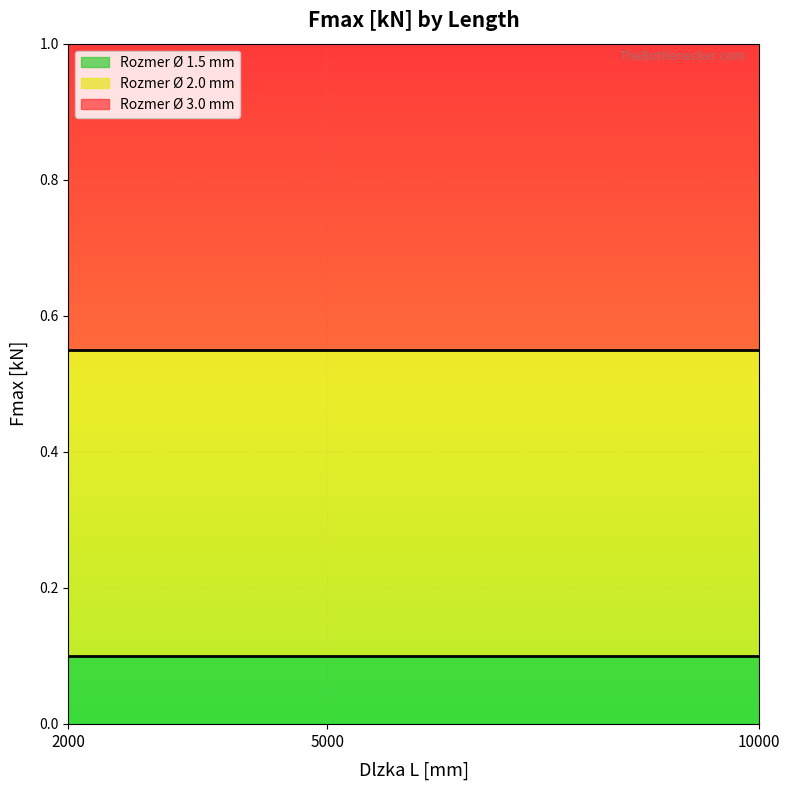

Which category has the lowest value across all series?

2000